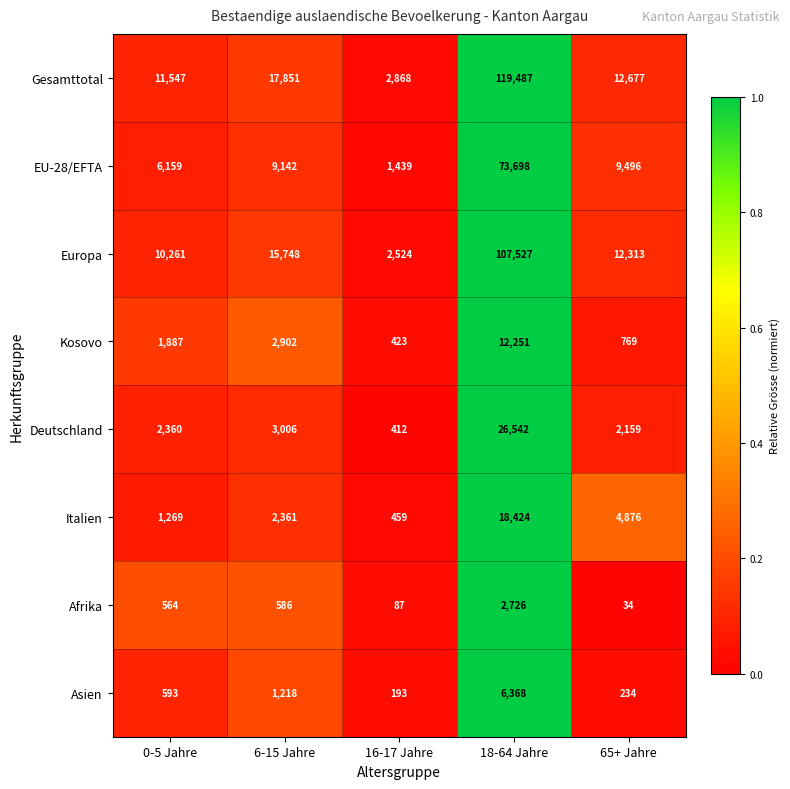

Which series has the largest total across all categories?

Gesamttotal